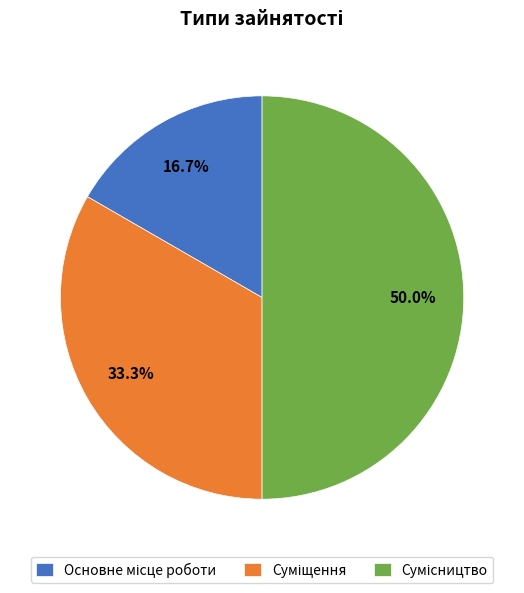

Is there any slice that represents more than half of the pie?

No